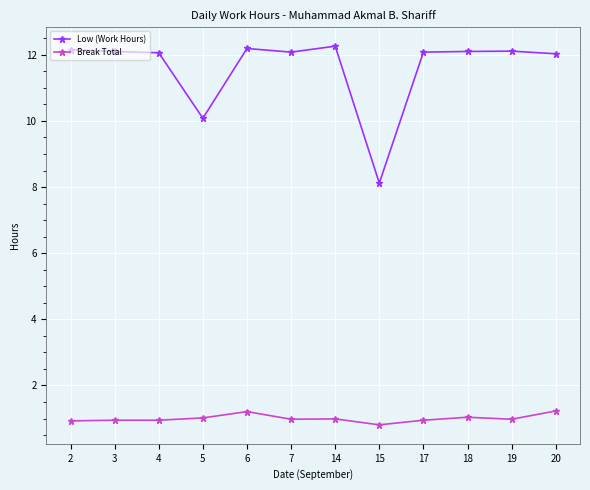

What is the maximum value for Low (Work Hours)?

12.3